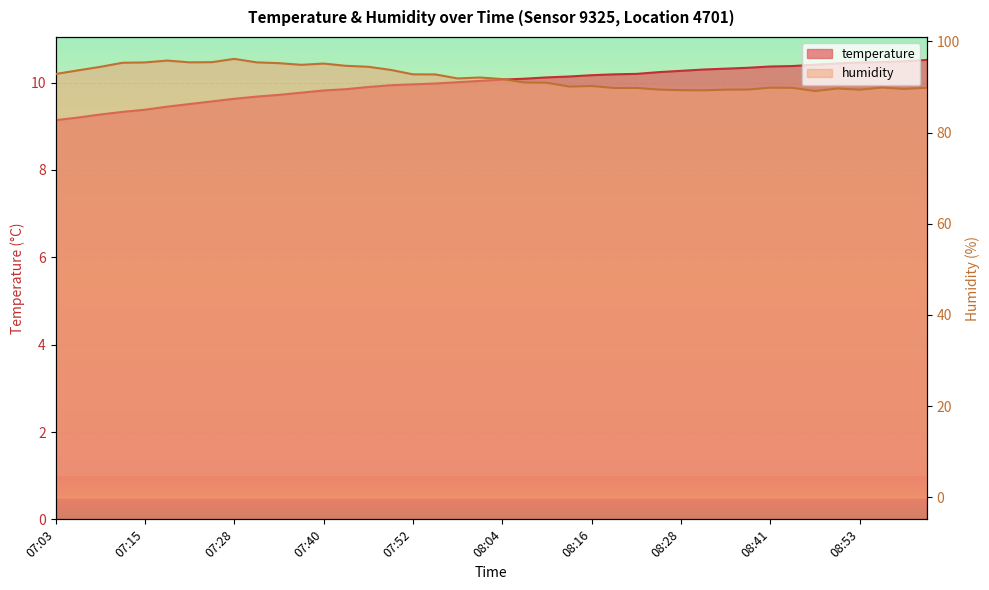

What is the average value of the humidity series?

92.1